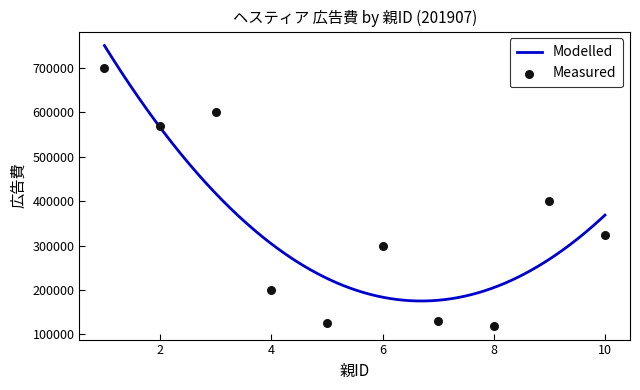

Which has a higher value, 3 or 10?

3